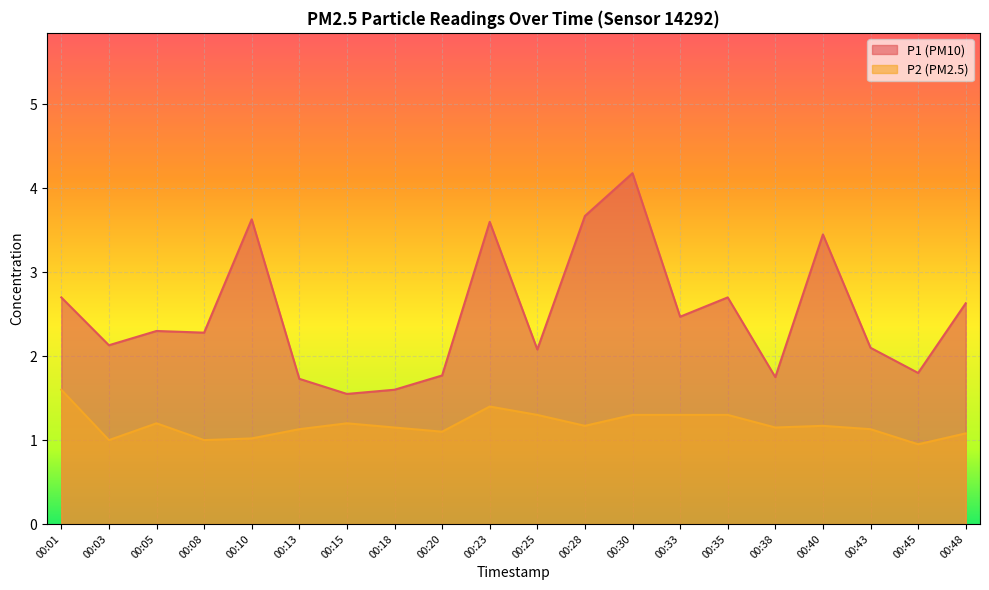

Rank the series by their average value, from lowest to highest.

P2, P1